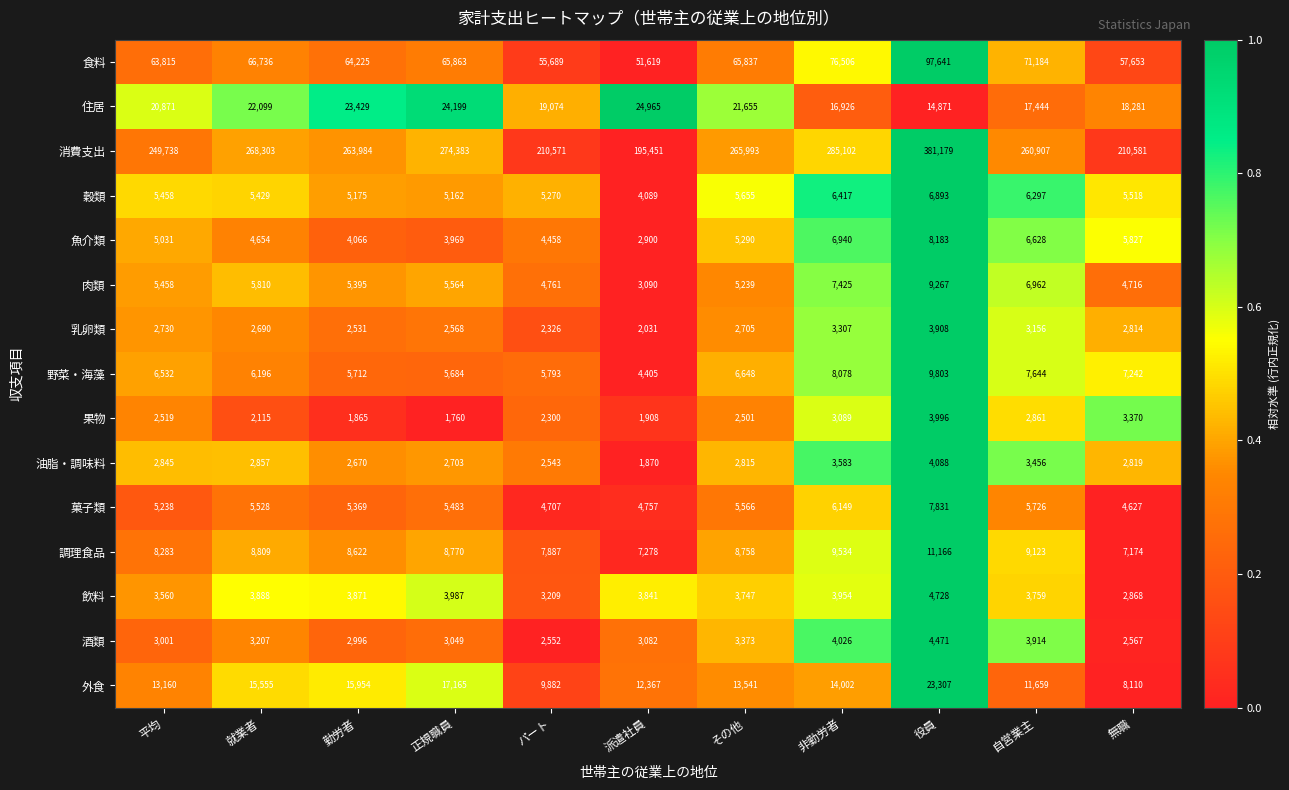

Rank the series by their maximum value, from lowest to highest.

乳卵類, 果物, 油脂・調味料, 酒類, 飲料, 穀類, 菓子類, 魚介類, 肉類, 野菜・海藻, 調理食品, 外食, 住居, 食料, 消費支出